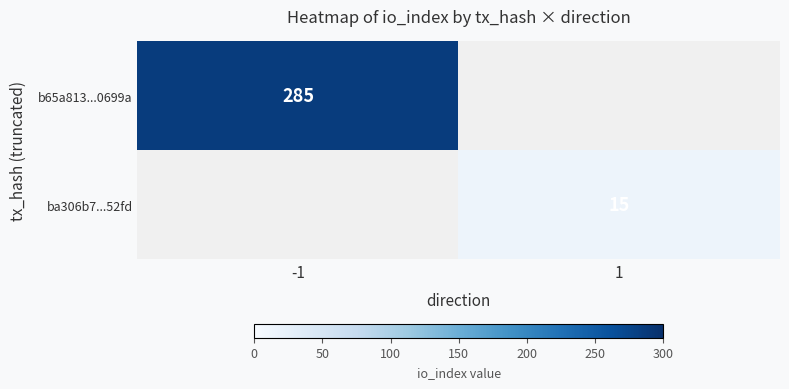

Is it true that b65a813...0699a equals 158 at -1?

False